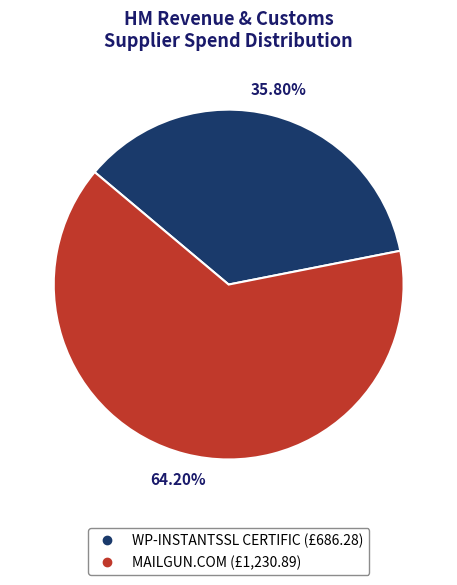

Is it true that MAILGUN.COM is 64% of the pie?

True